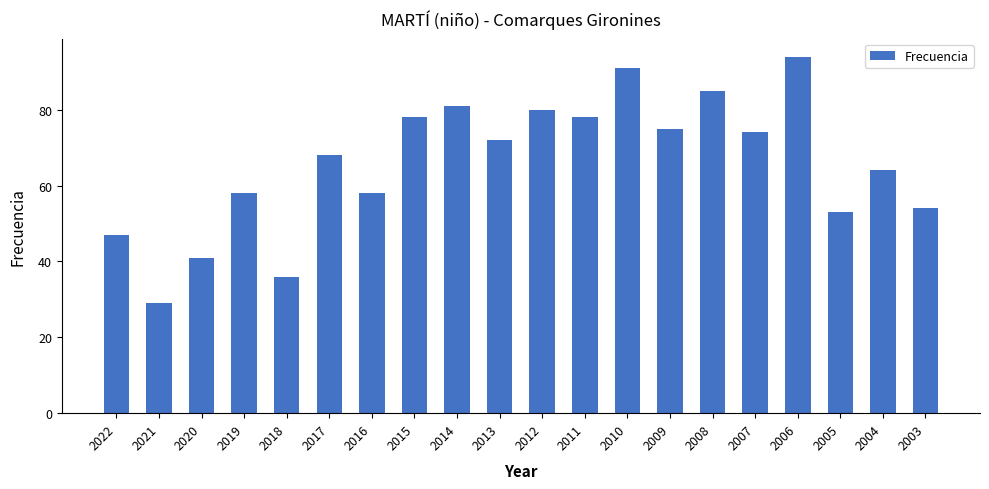

What is the difference between the values at 2020 and 2008?

44